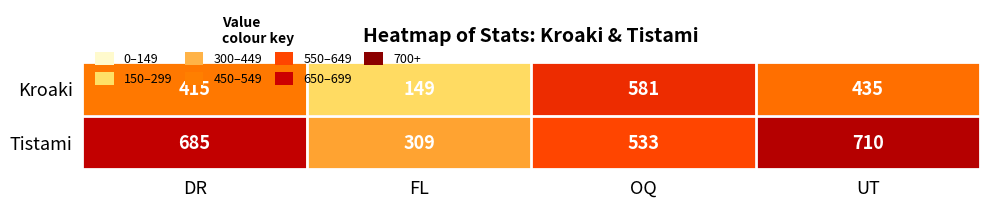

What is the approximate value of Tistami at UT?

710